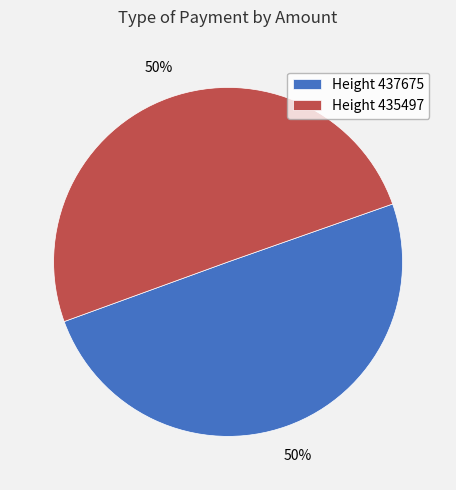

True or false: Height 435497 accounts for 40% of the total.

False